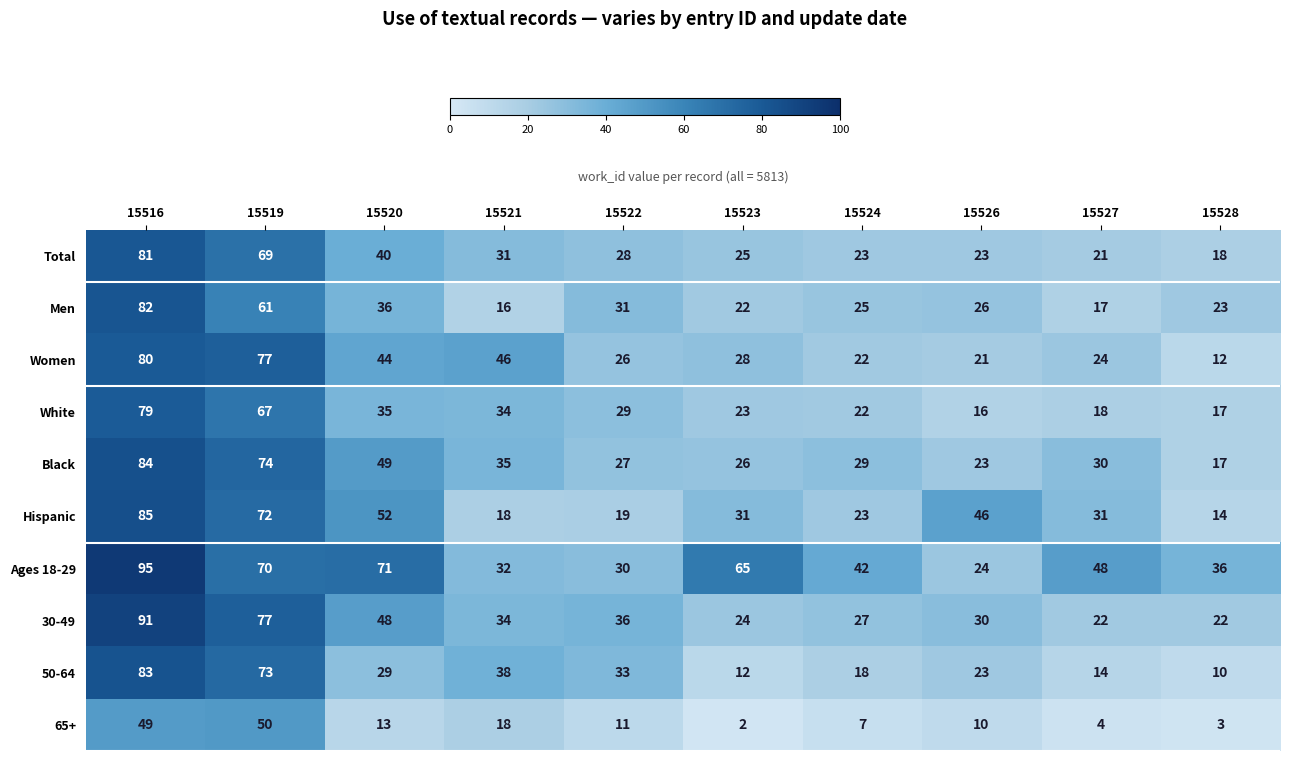

Which category has the lowest value across all series?

15523